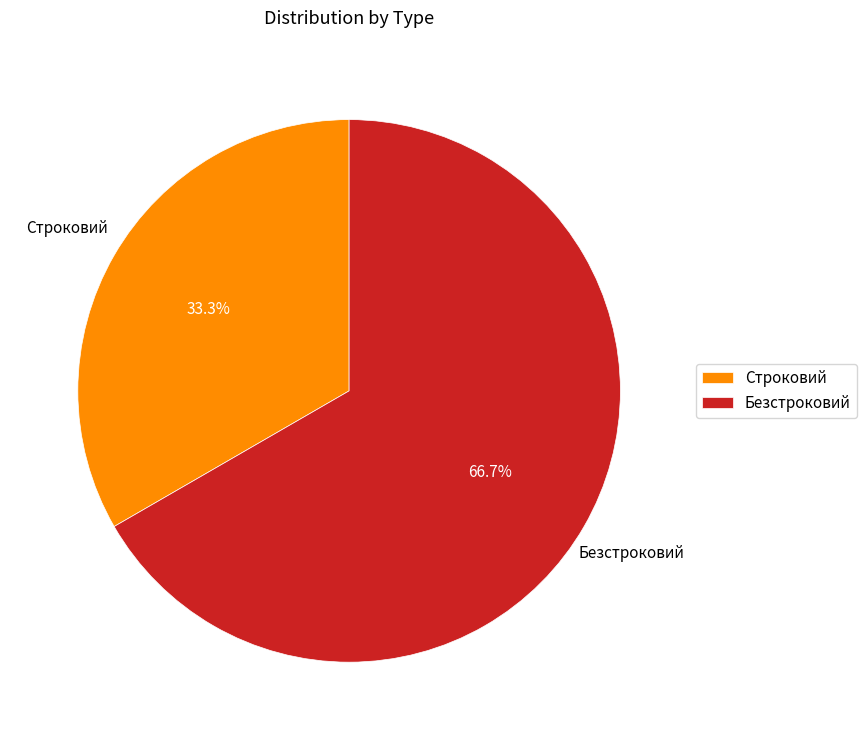

Do Строковий and Безстроковий together represent more than half of the pie?

Yes